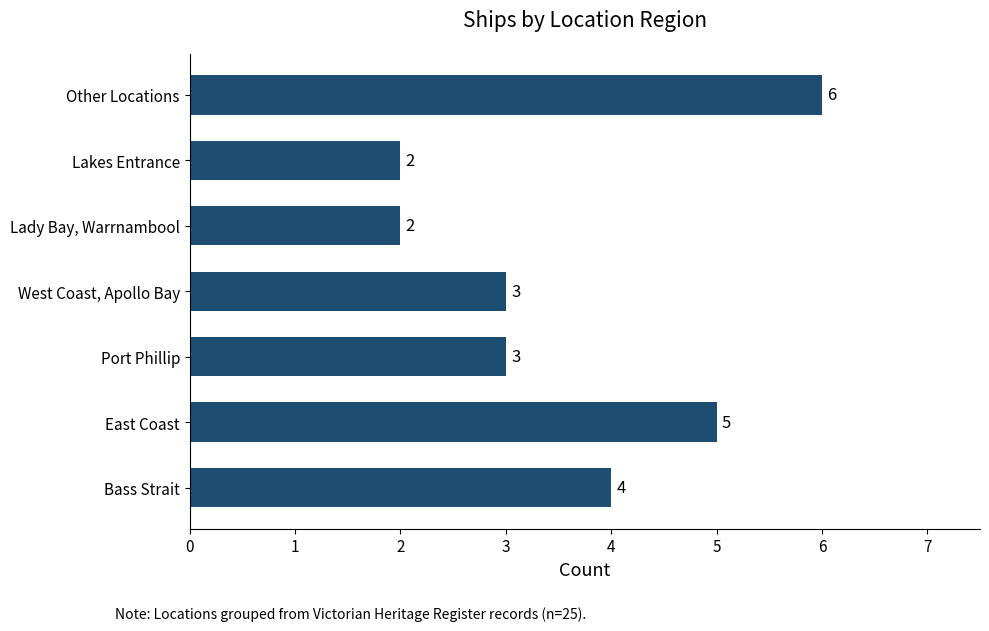

Reading bottom to top, what are all the values shown in this chart?

4	5	3	3	2	2	6